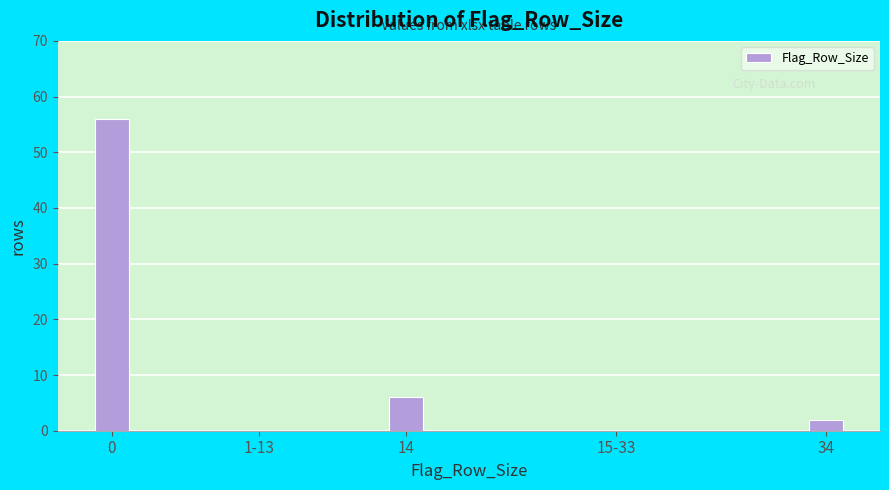

Reading right to left, transcribe all the data shown in this chart.

34=2	15-33=0	14=6	1-13=0	0=56